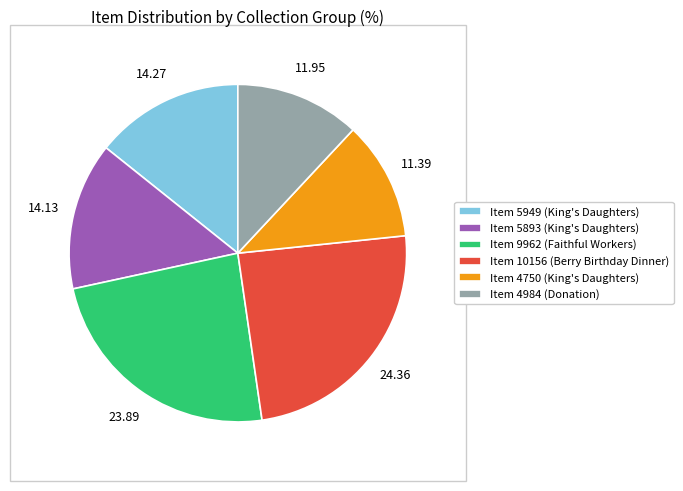

Count the number of slices in the pie.

6